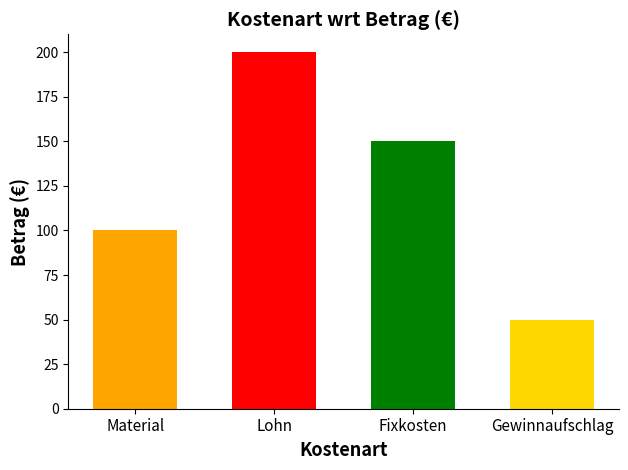

What position from the right is Gewinnaufschlag?

1